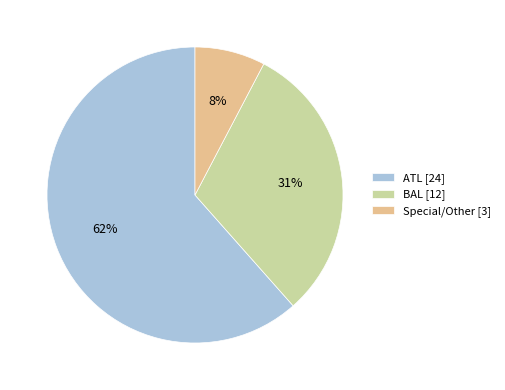

To the nearest percent, what is the average slice percentage?

33%